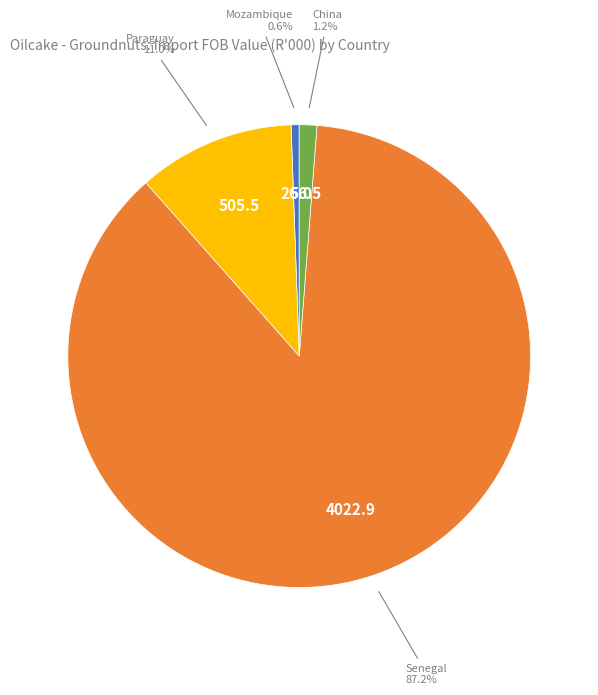

Is there any slice that represents more than half of the pie?

Yes